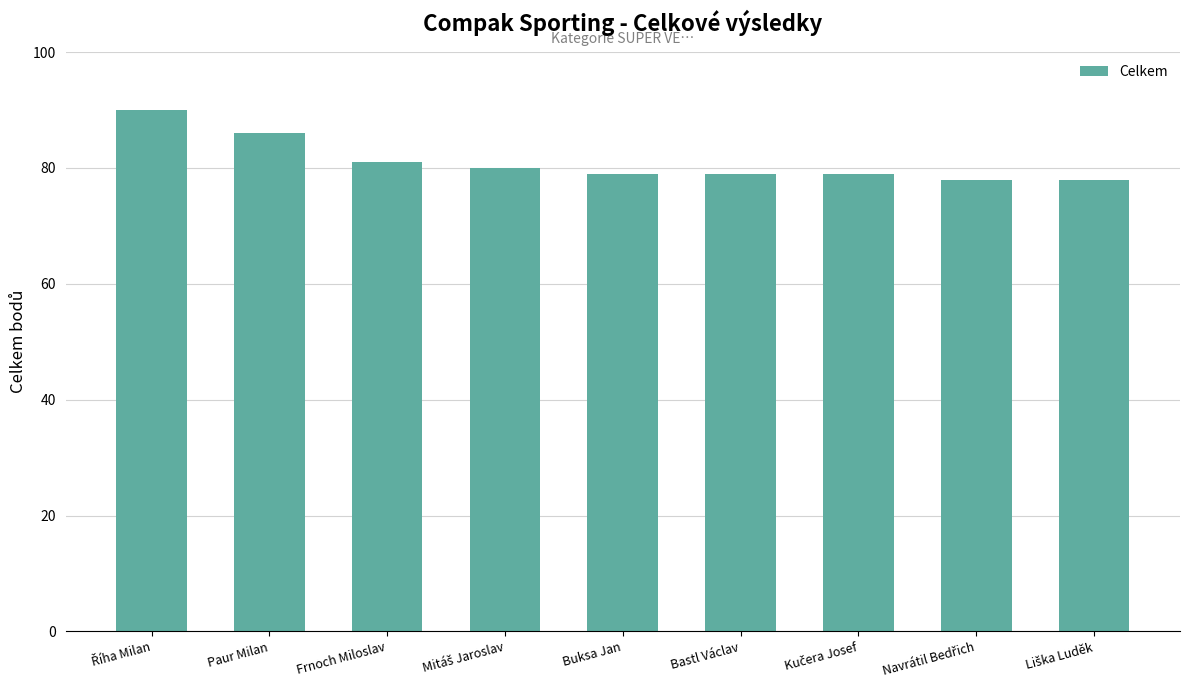

Is it true that the value at Frnoch Miloslav is 135?

False